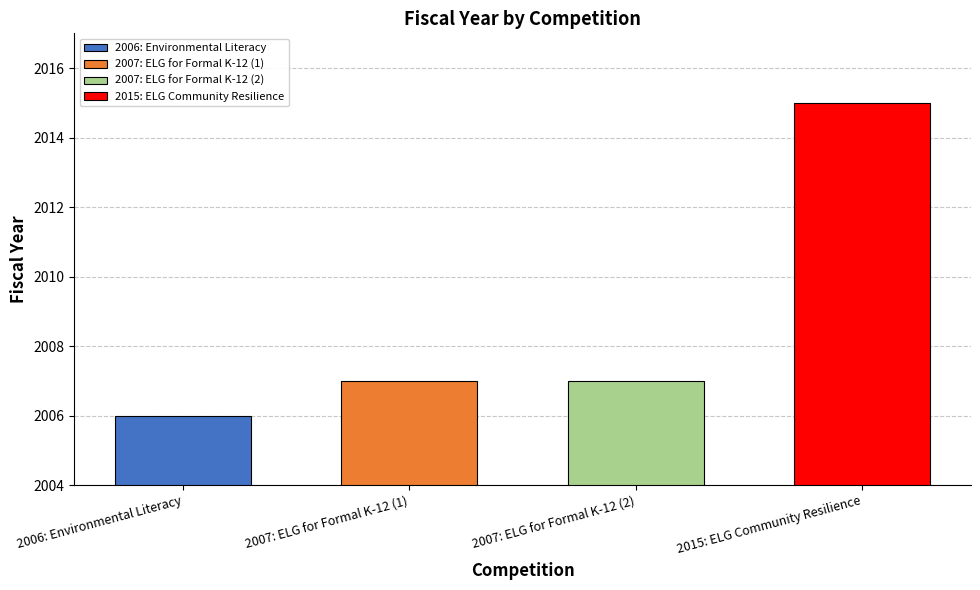

What is the maximum value shown in the chart?

2015